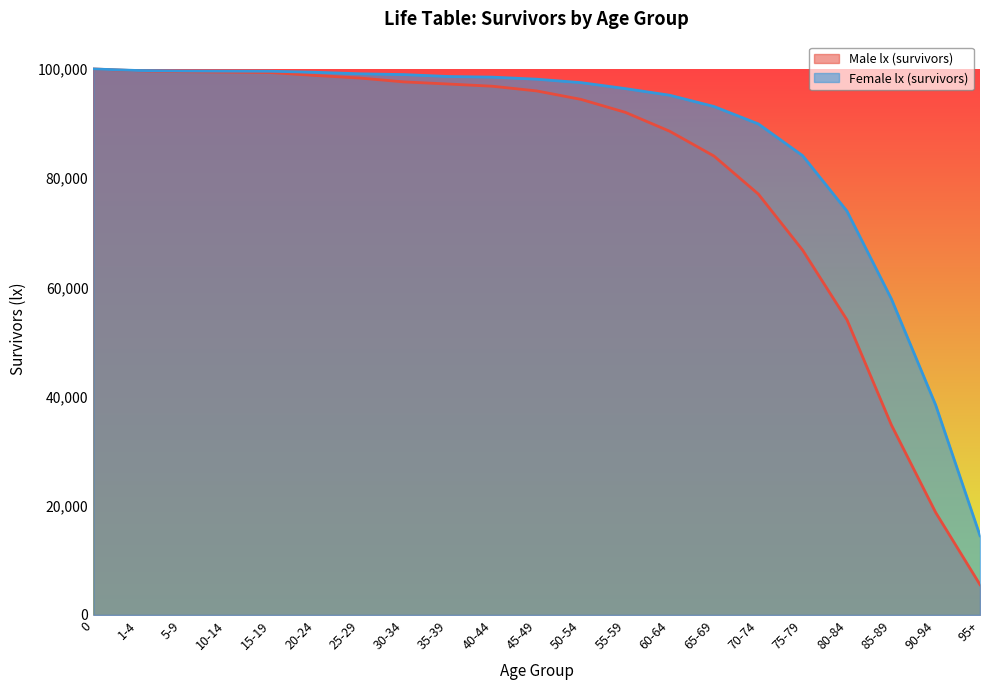

At which label does Male lx (survivors) reach its minimum?

95+